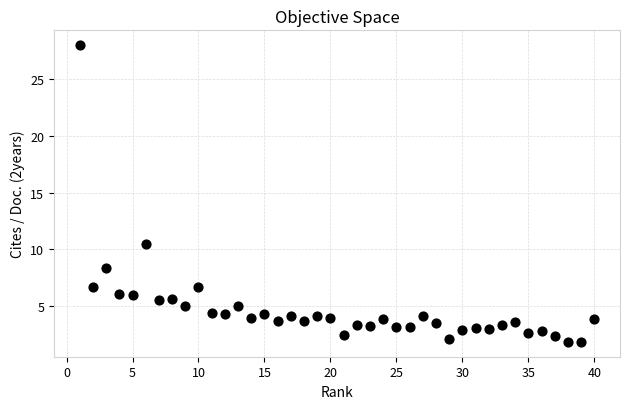

What Y value in the scatter plot is closest to 14?

10.5